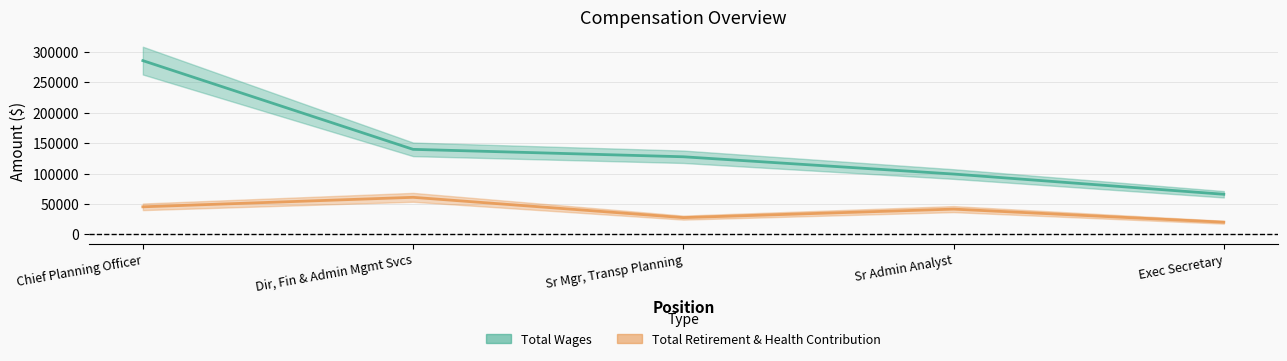

At which label does Total Wages first exceed 127522?

Chief Planning Officer